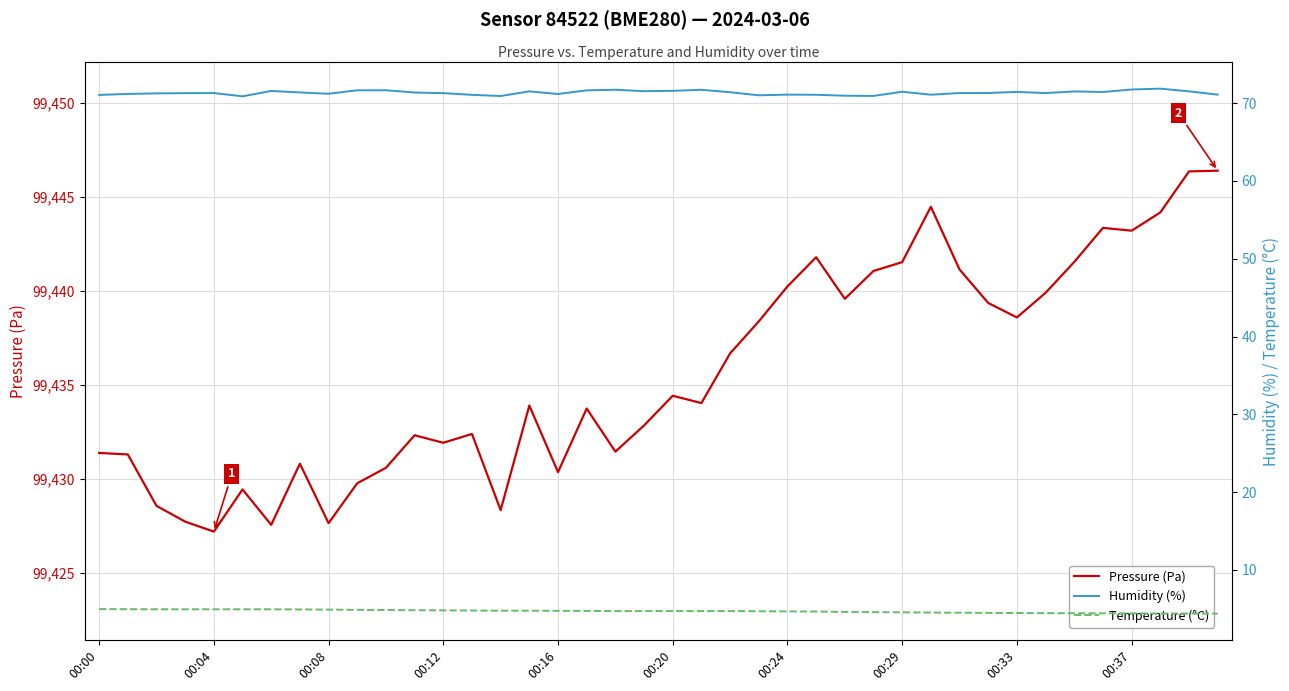

What is the minimum value for Pressure (Pa)?

99427.2